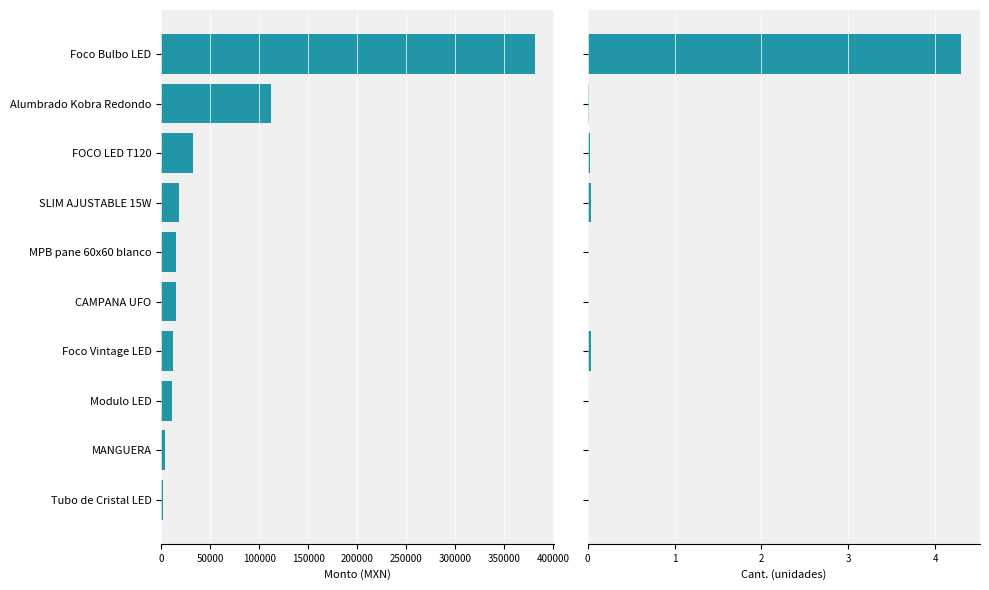

Is the value of Monto at Alumbrado Kobra Redondo greater than the value of Cant. per unit at Alumbrado Kobra Redondo?

Yes